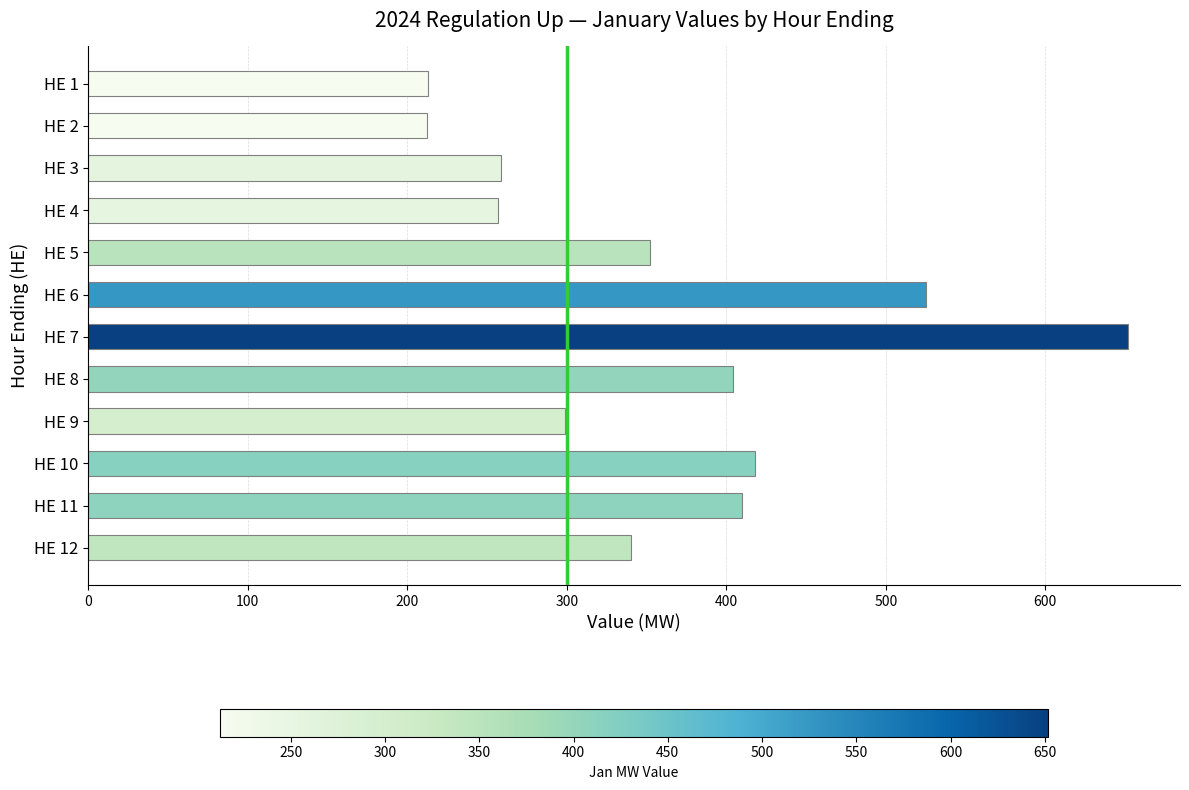

What is the greatest value displayed?

651.9